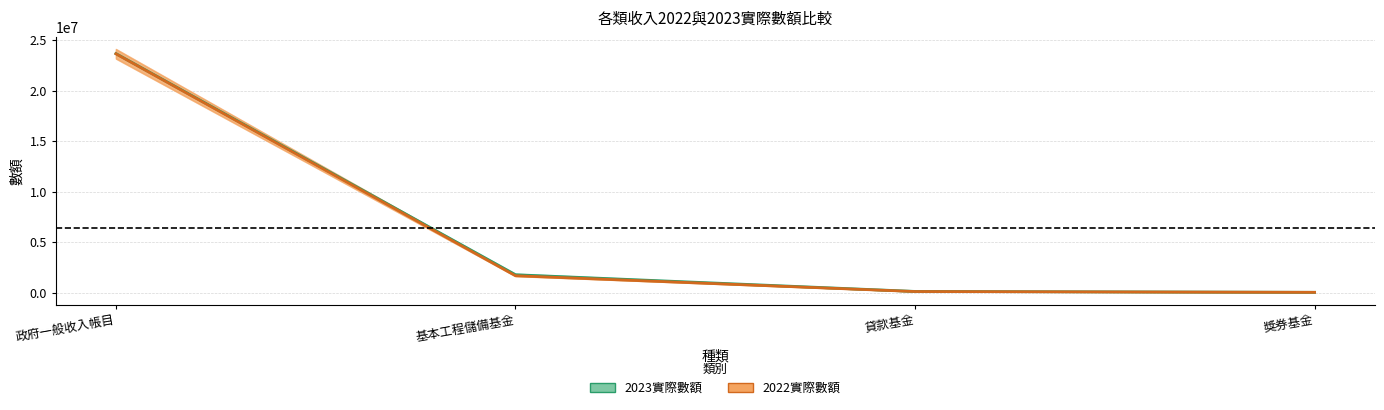

List the series in order of their peak value, highest first.

2023實際數額, 2022實際數額